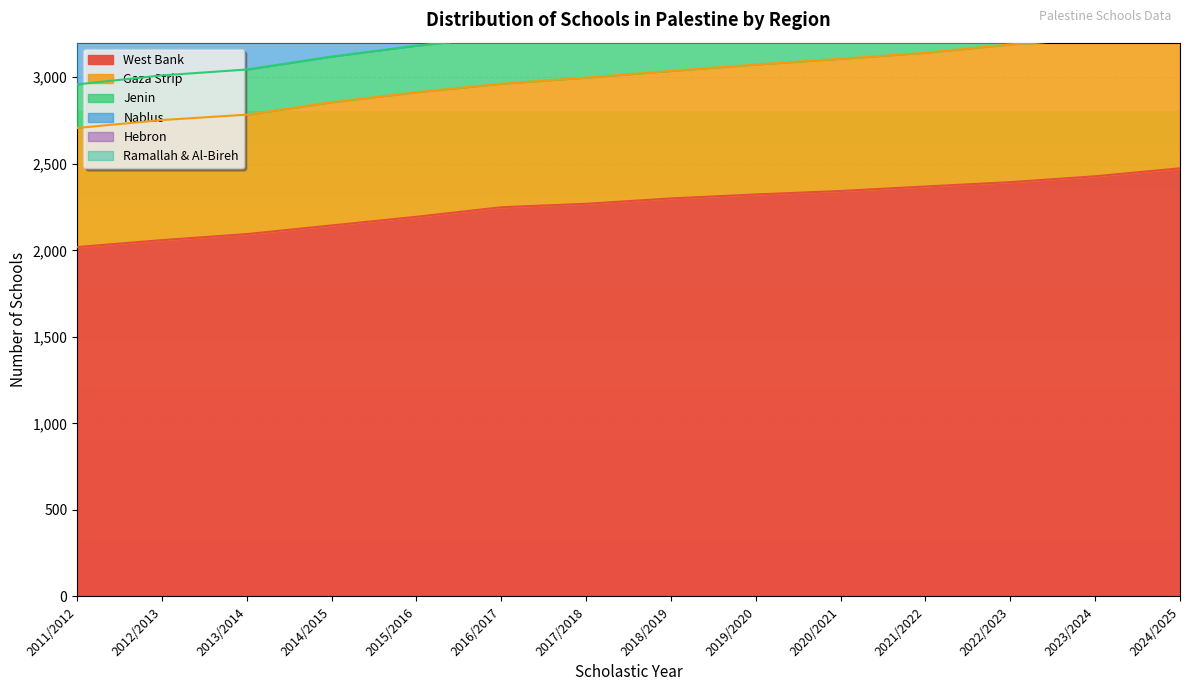

What is the label of the 4th point from the left?

2014/2015